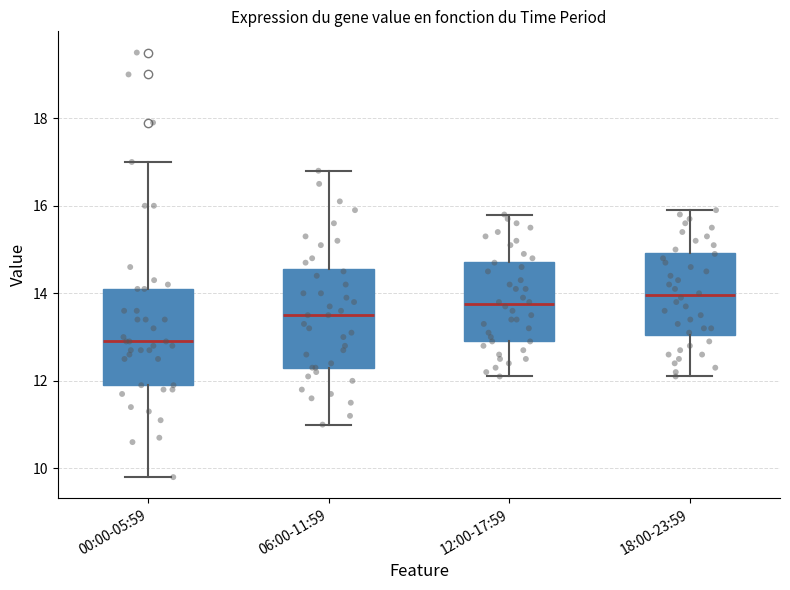

Reading left to right, transcribe this box plot: for each box, give where its median line is, the range the box spans, and where its two whiskers end, as read against the y-axis. The values are not printed on the chart, so give them approximately, as read against the axis.

00:00-05:59: median 13.0, box 12.0 to 14.2, whiskers 9.8 to 17.0
06:00-11:59: median 13.6, box 12.4 to 14.6, whiskers 11.0 to 16.8
12:00-17:59: median 13.8, box 13.0 to 14.8, whiskers 12.2 to 15.8
18:00-23:59: median 14.0, box 13.0 to 15.0, whiskers 12.2 to 16.0